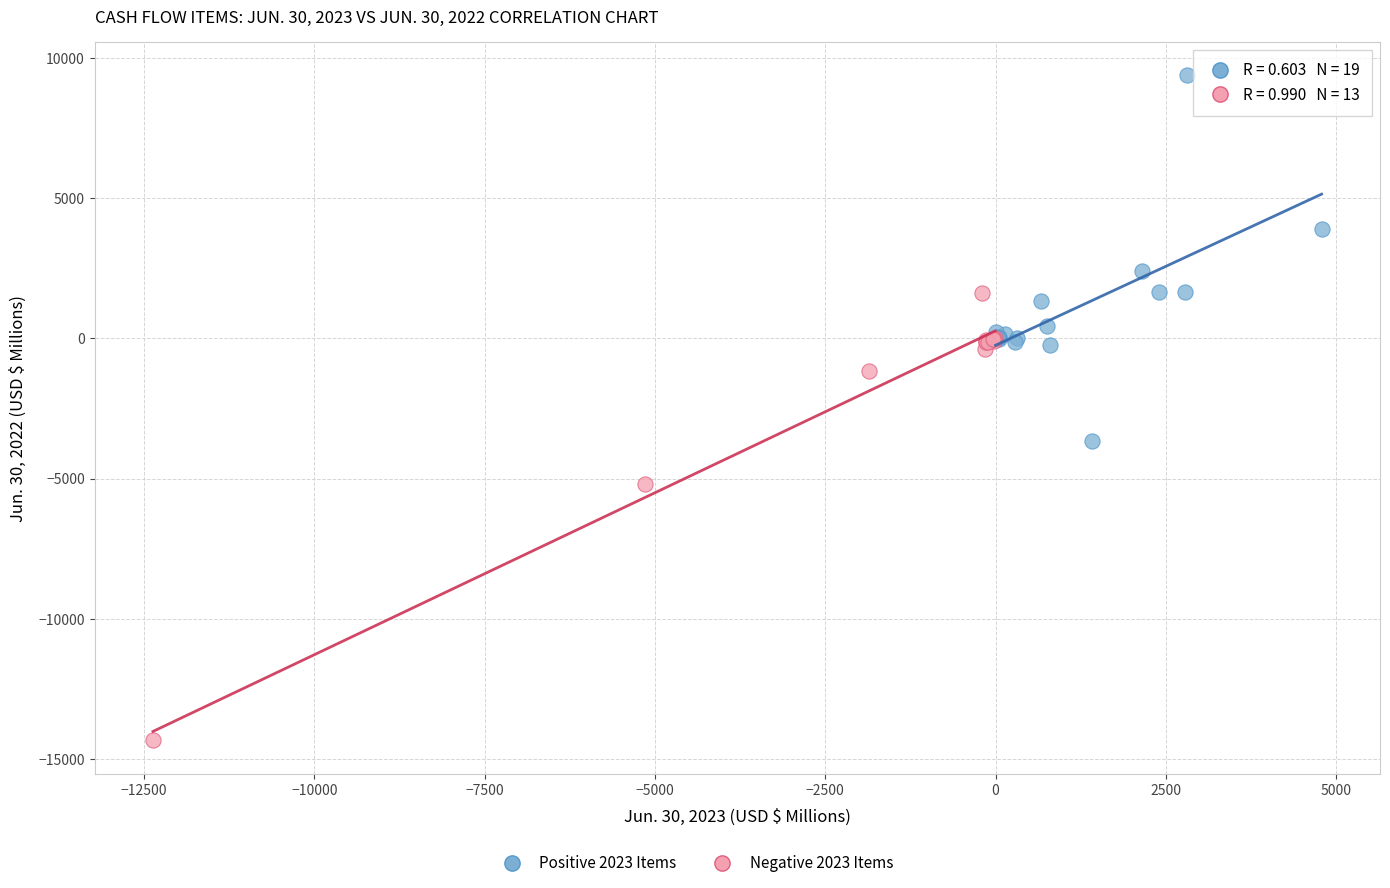

Which series has the widest spread of Y values?

Negative 2023 Items